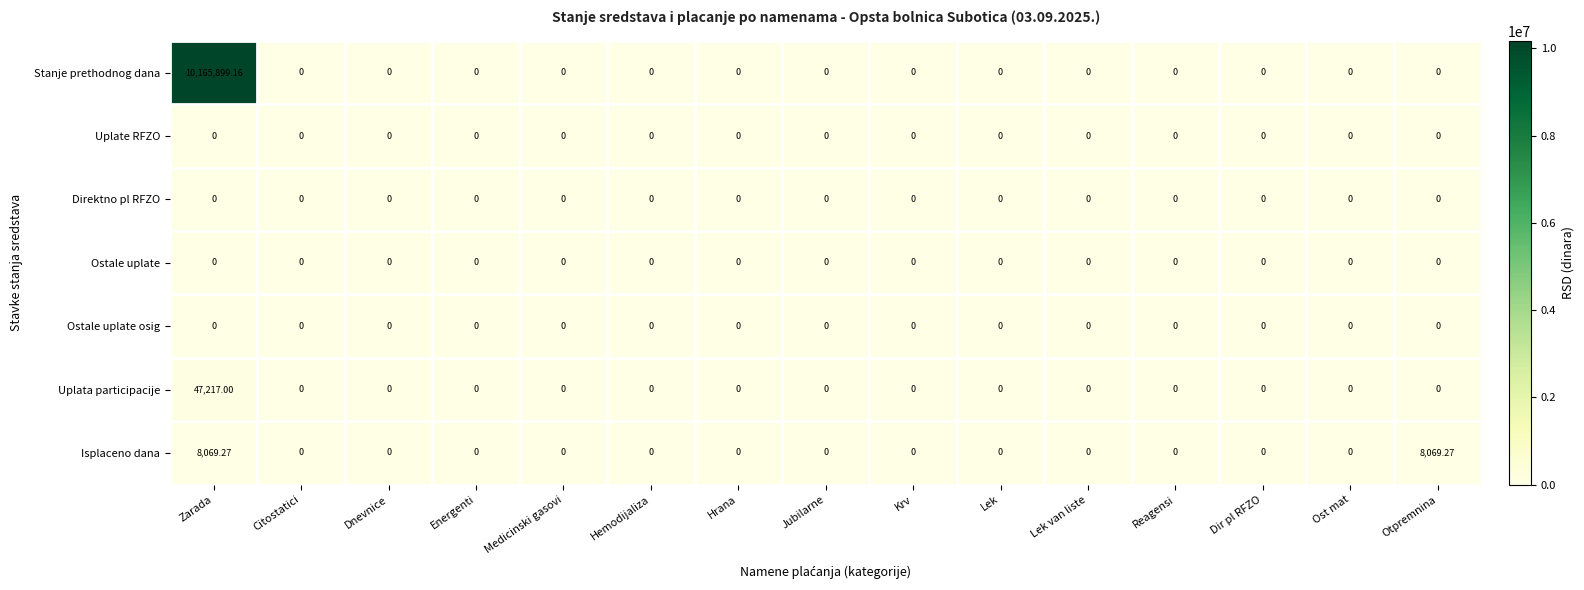

At which category does the chart reach its peak across all series?

Zarada